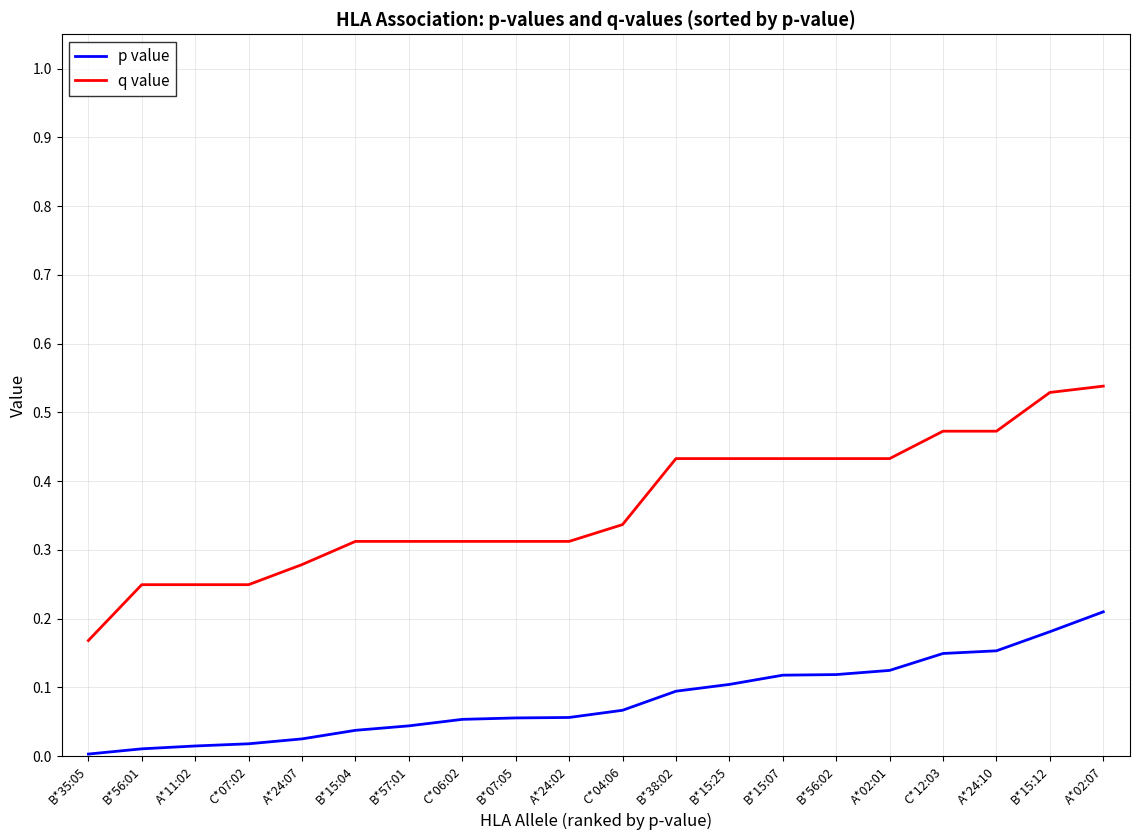

Between C*07:02 and B*15:12, which series saw the biggest shift?

q value